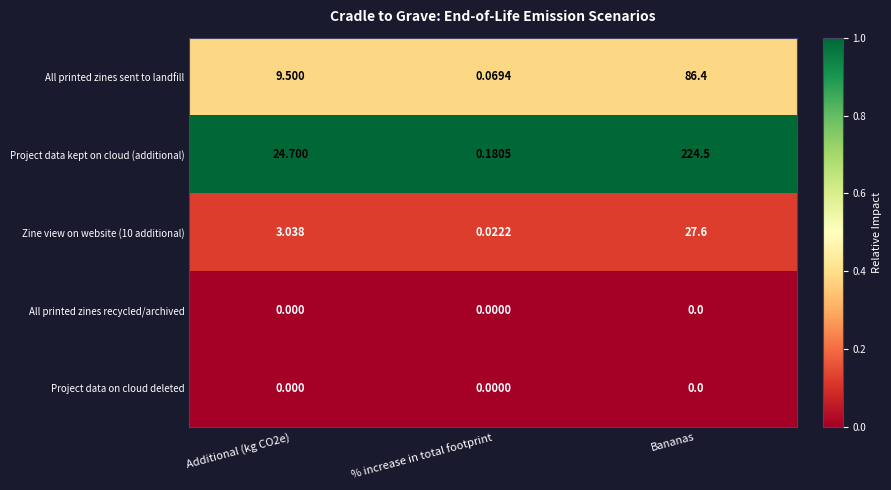

What is the maximum value shown in the chart?

224.5